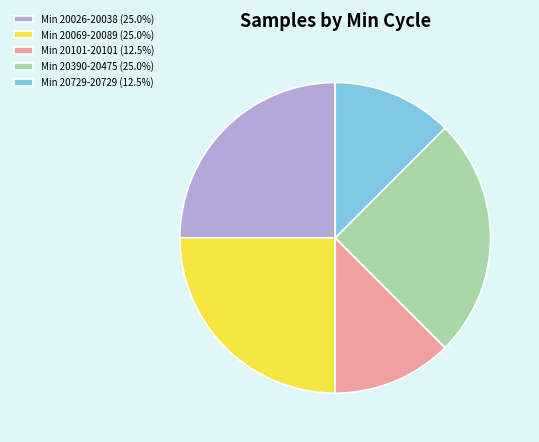

How many slices are in this pie chart?

5